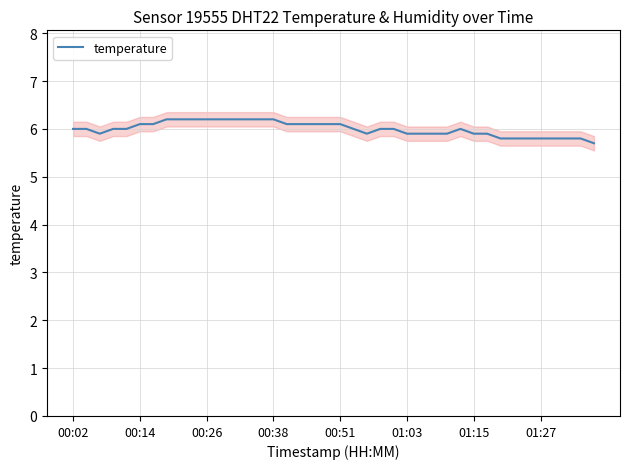

What is the maximum value for temperature?

6.2